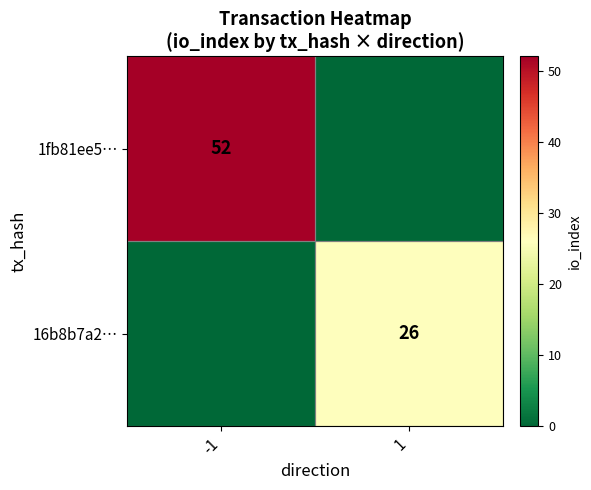

The value of 1fb81ee5… at -1 is 52. True or false?

True